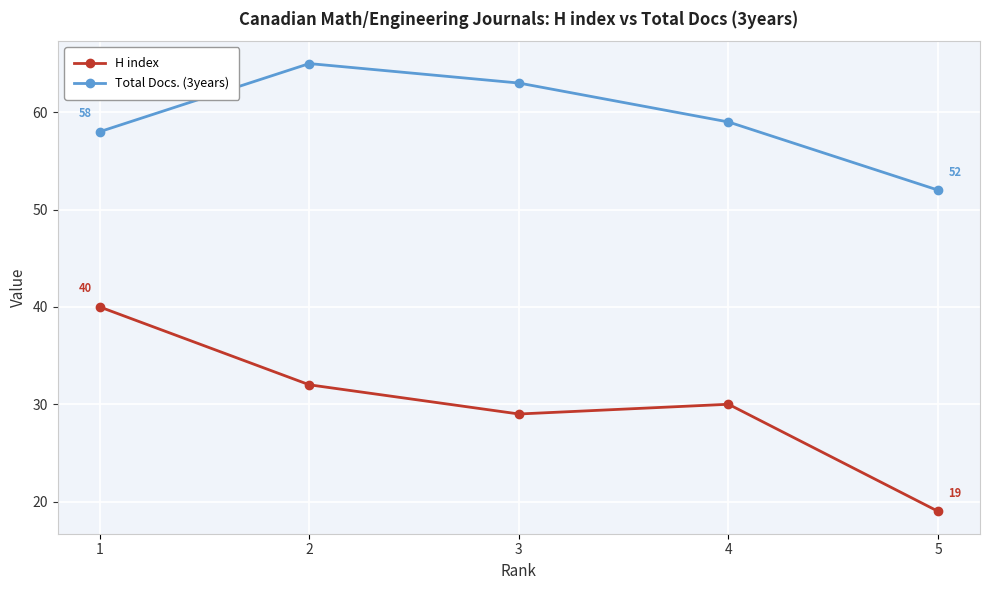

What is the spread (max minus min) of values at 5?

33